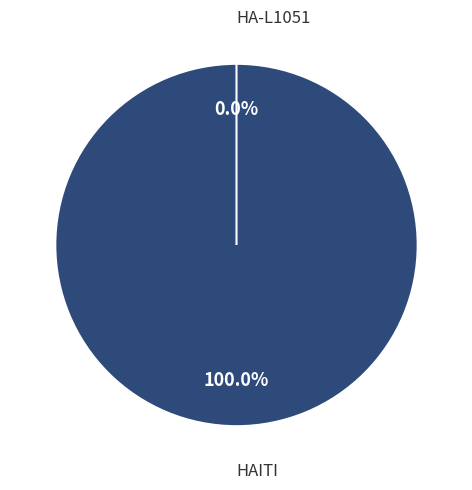

Rank the categories by value from lowest to highest.

HA-L1051, HAITI